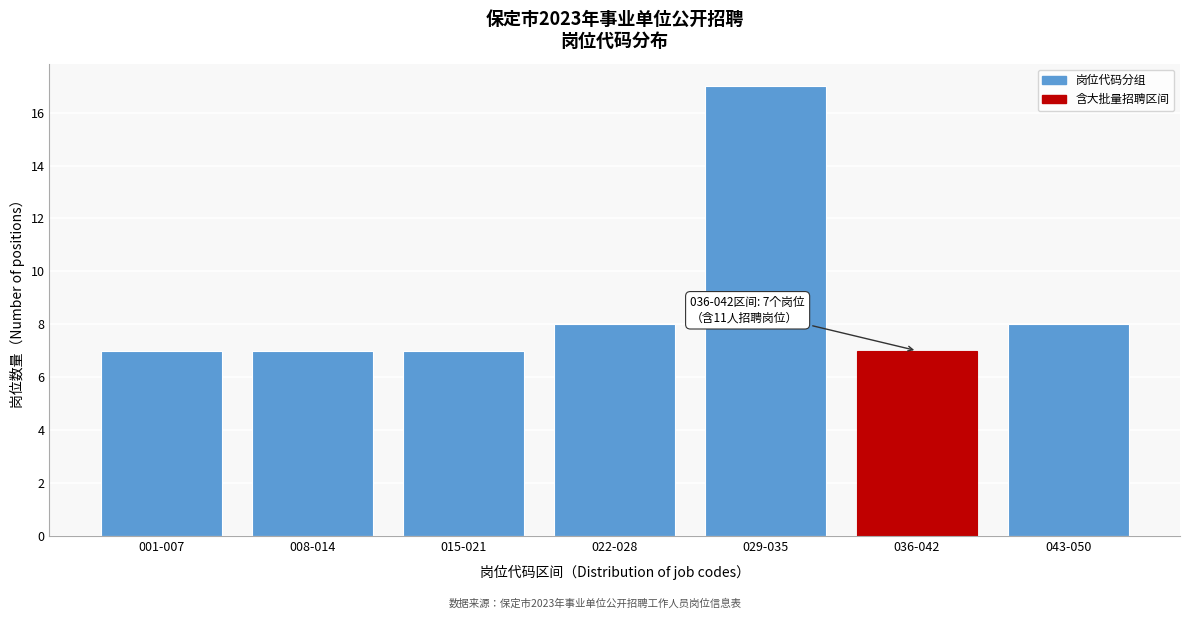

Reading left to right, extract all data points from this chart.

7	7	7	8	17	7	8